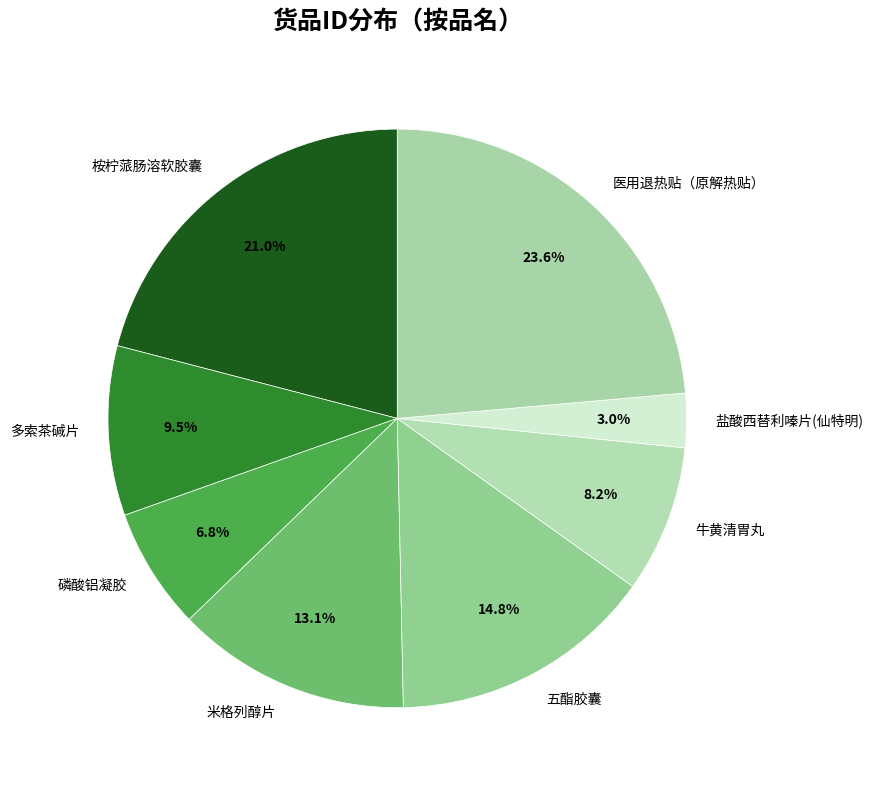

How much of the chart is everything except 医用退热贴（原解热贴）?

76.4%